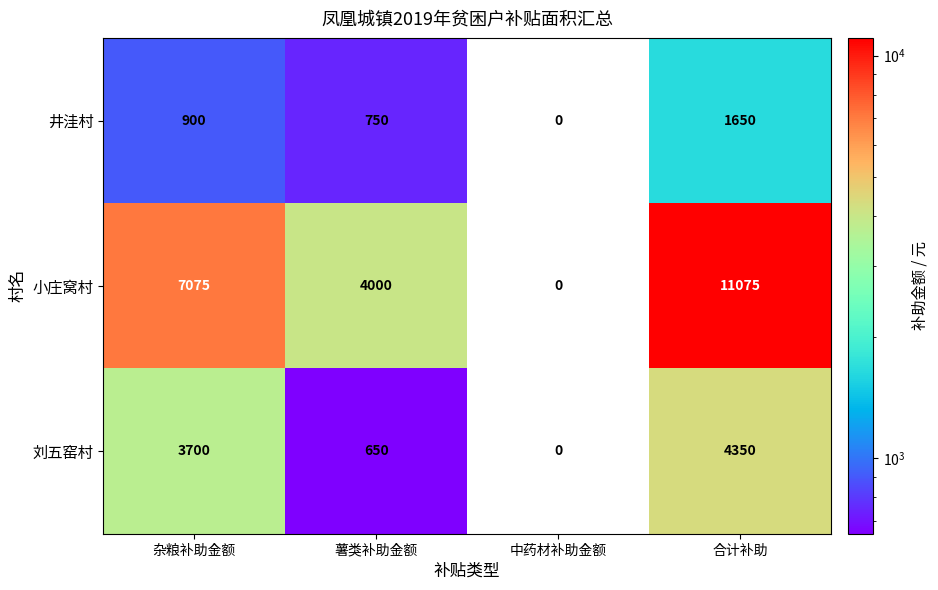

Reading left to right, extract all data points from this chart.

井洼村: 900	750	0	1650
小庄窝村: 7075	4000	0	11075
刘五窑村: 3700	650	0	4350